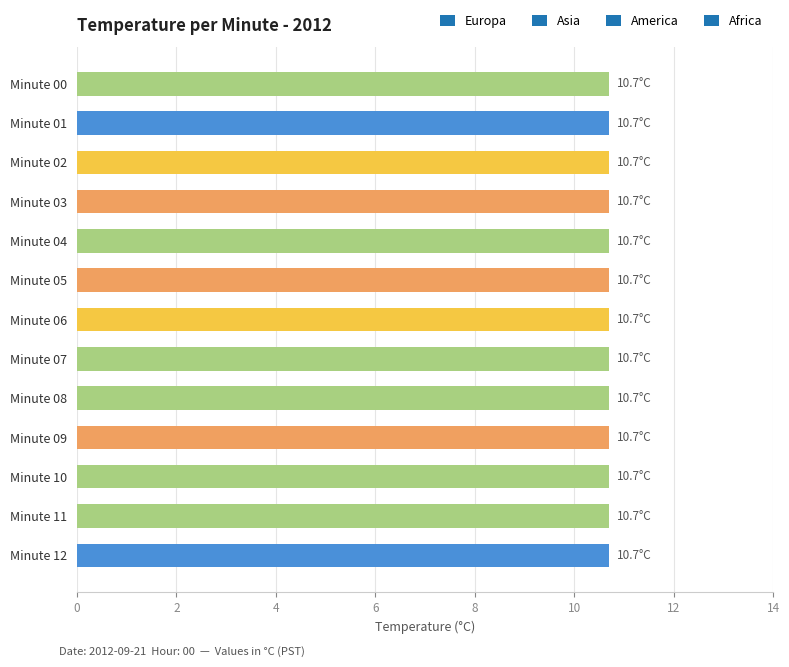

What is the sum of all Africa values?

32.1